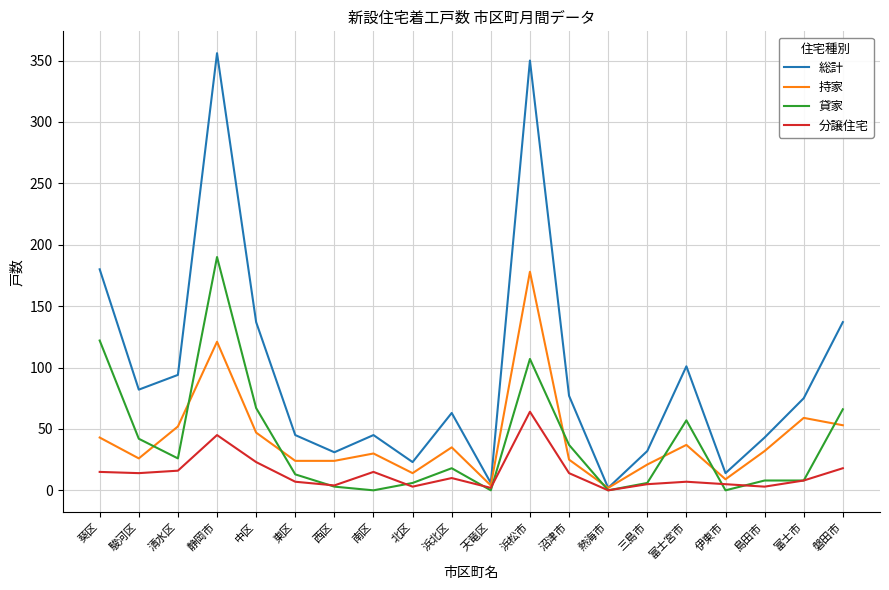

Which series ends up on top after the final intersection of 貸家 and 分譲住宅?

貸家